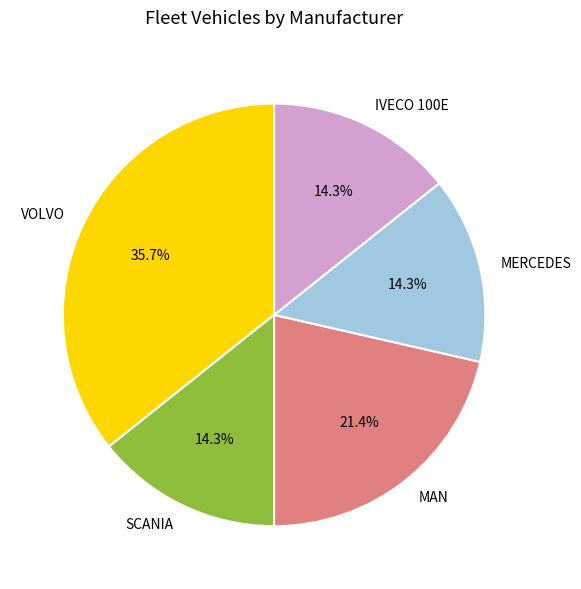

Which category has the biggest portion of the pie?

VOLVO